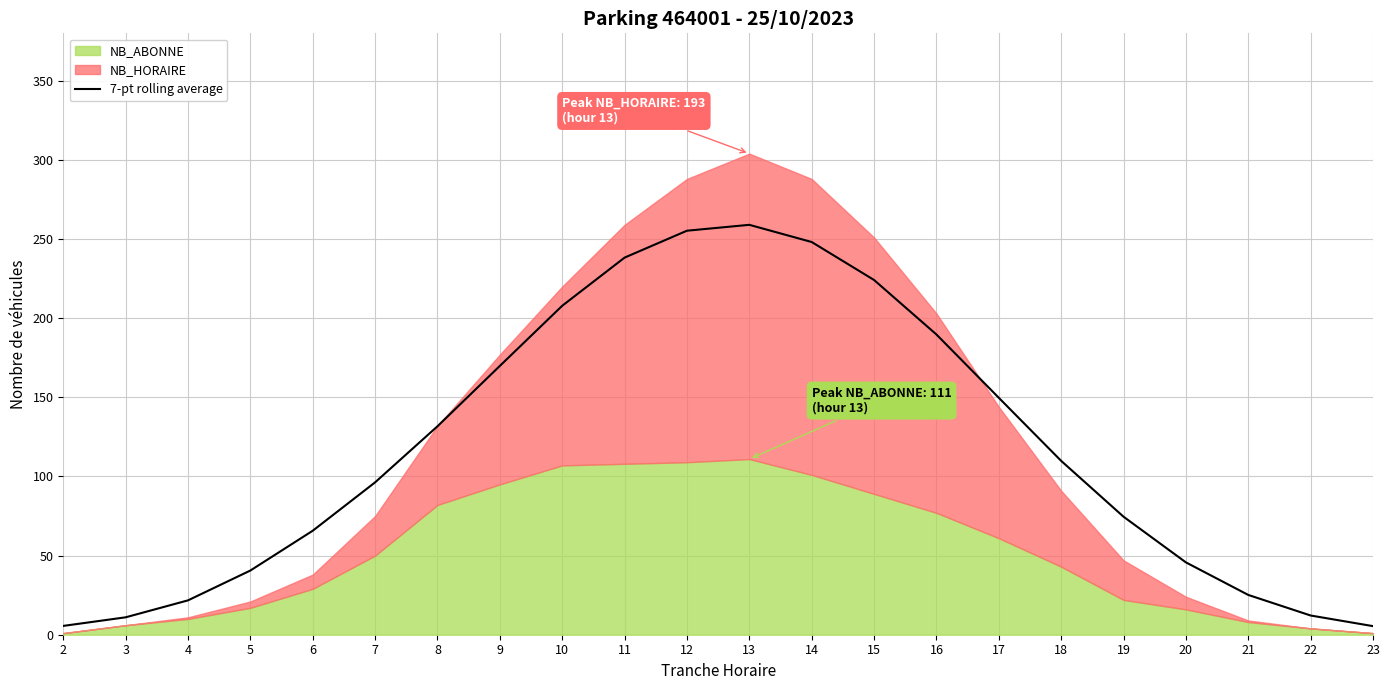

True or false: there are more than 0 points higher than both neighbors.

True